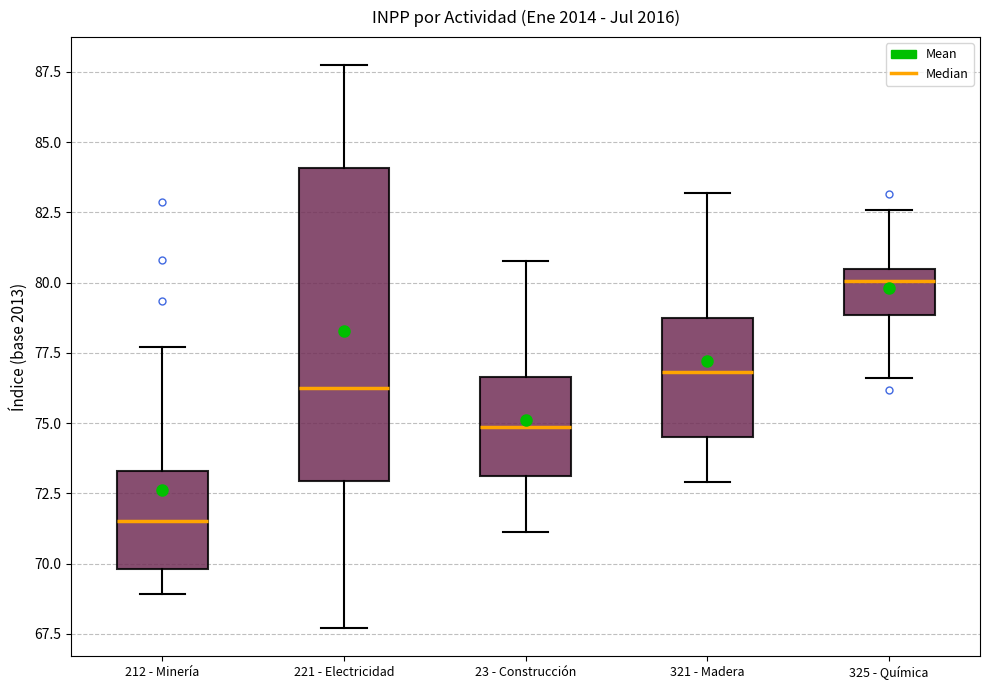

Comparing the boxes themselves (not the whiskers), which one is the tallest?

221 - Electricidad